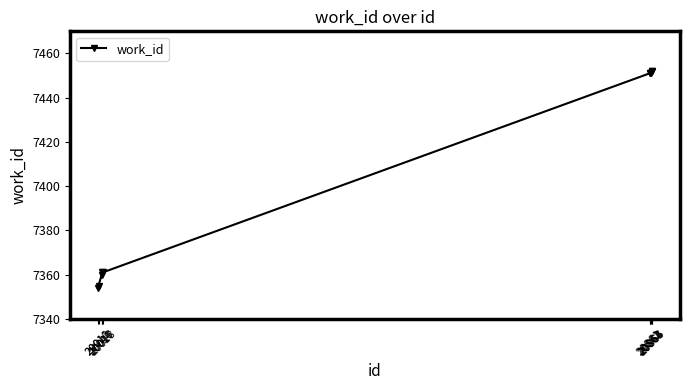

What is the value of the 2nd point from the left?

7355